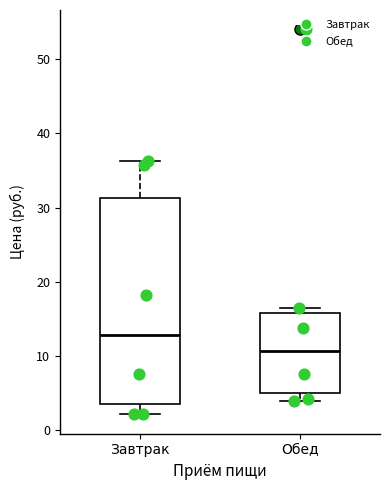

Reading left to right, read every box against the y-axis: the position of its median line, the range the box covers, and the ends of its whiskers. The values are not printed on the chart, so give them approximately, as read against the axis.

Завтрак: median 13, box 3 to 31, whiskers 2 to 36
Обед: median 11, box 5 to 16, whiskers 4 to 16 (just above the box's upper edge)